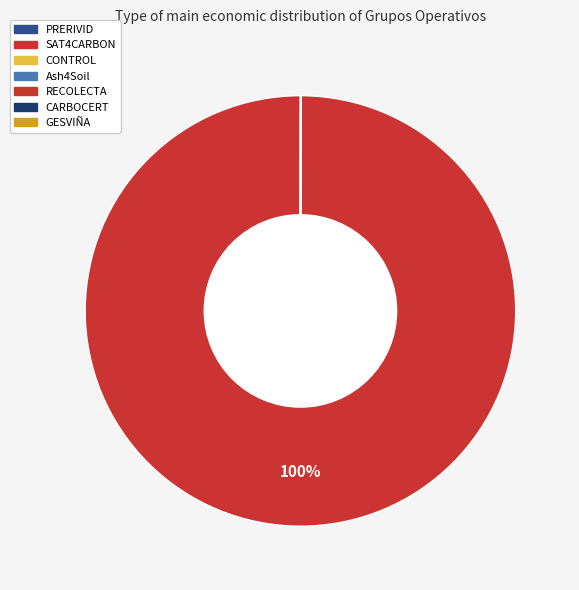

Rank the categories by value from lowest to highest.

PRERIVID, RECOLECTA, CONTROL, Ash4Soil, CARBOCERT, GESVIÑA, SAT4CARBON